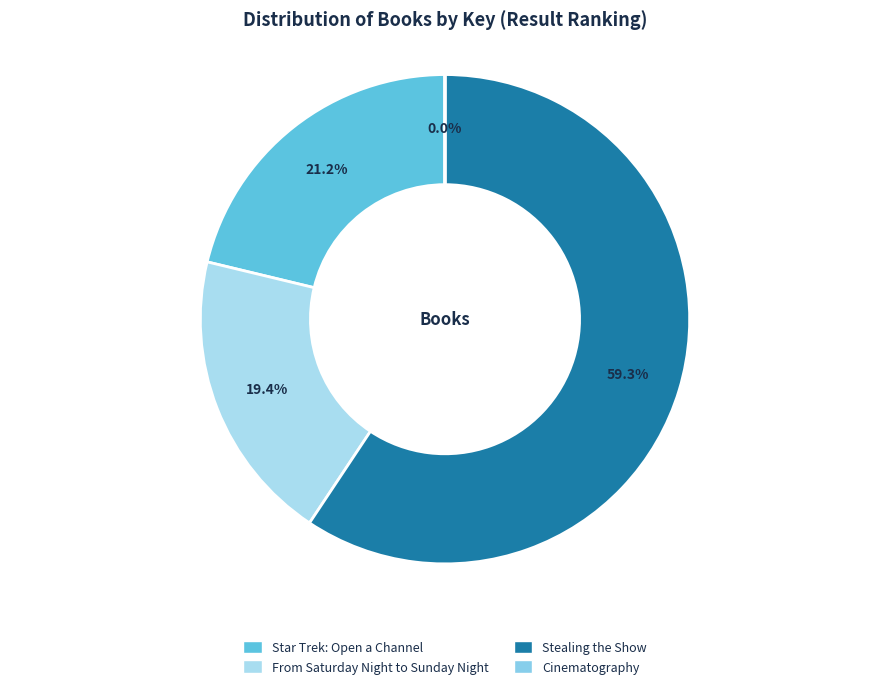

How many segments does this pie chart have?

4